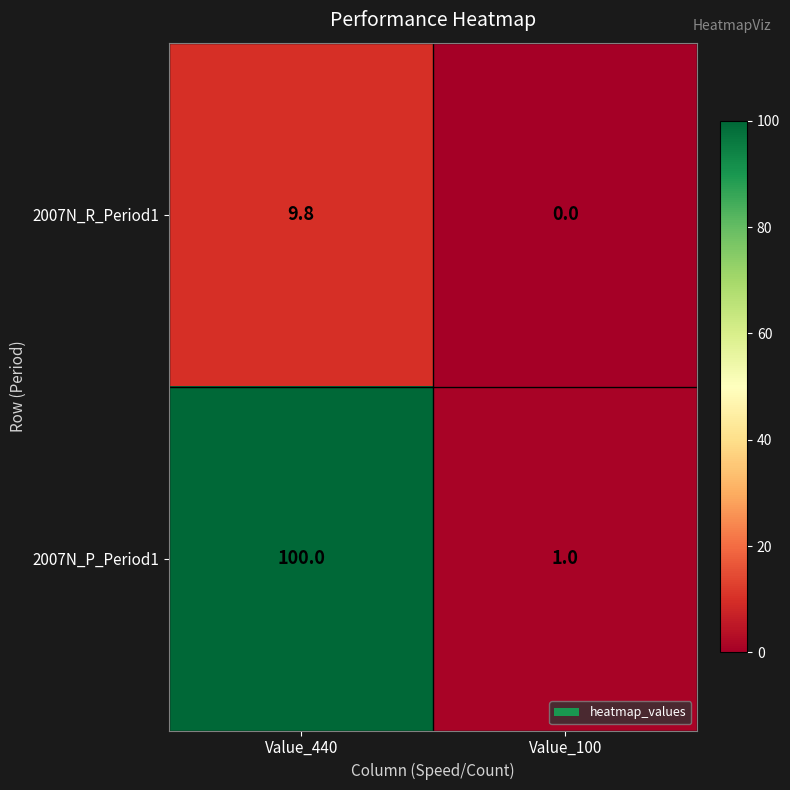

How many distinct data groups are displayed?

2